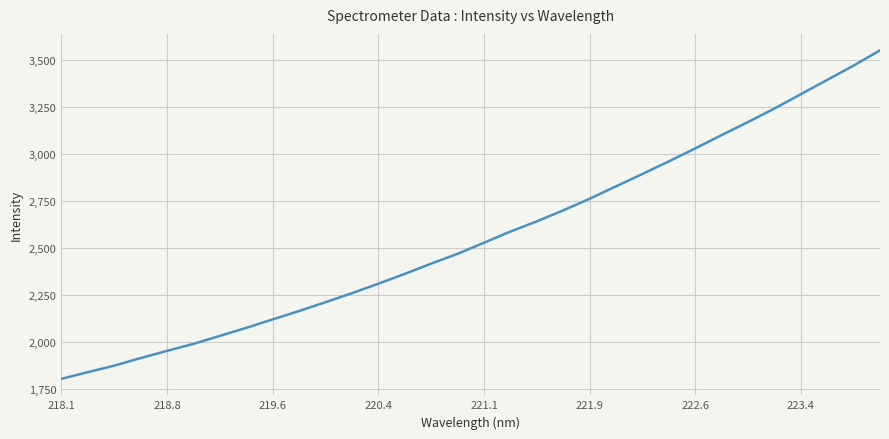

Is this an area chart (filled region under the line)?

No